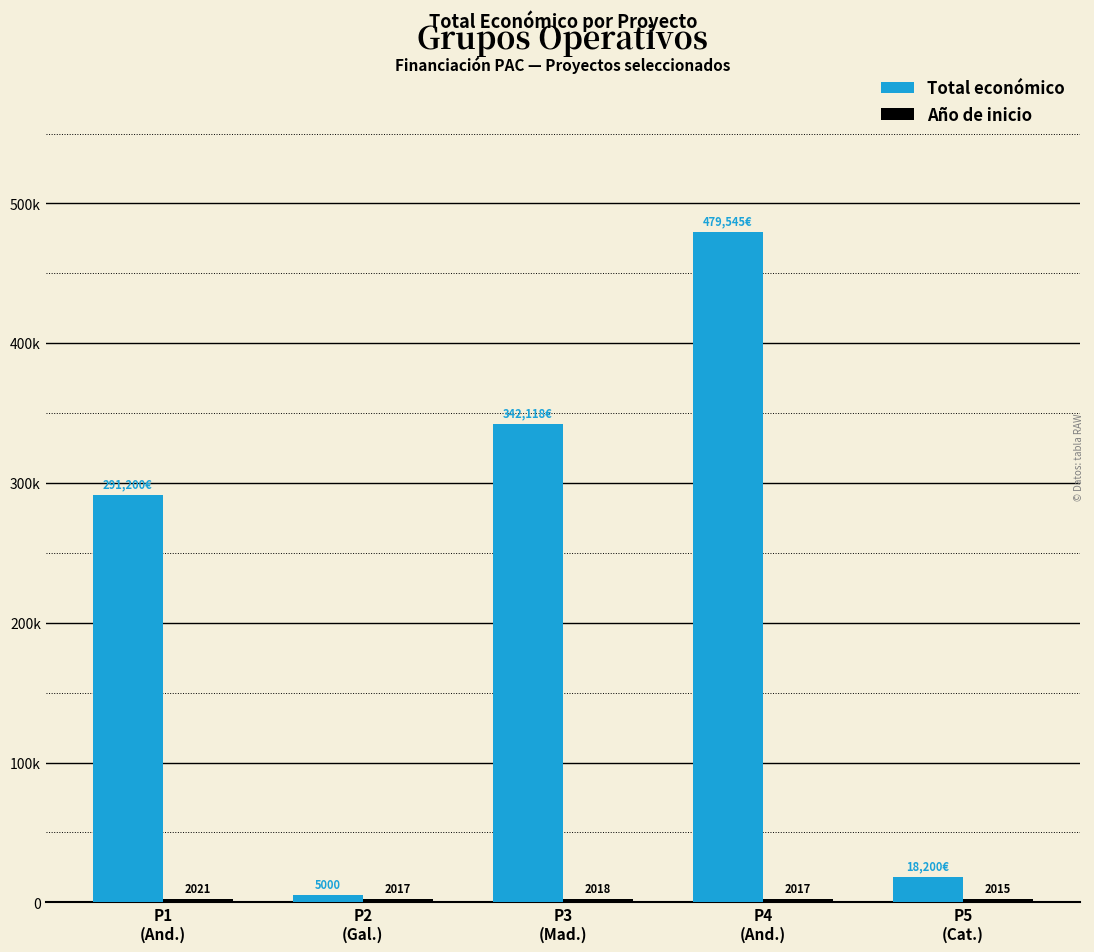

Does the chart contain any negative values?

No